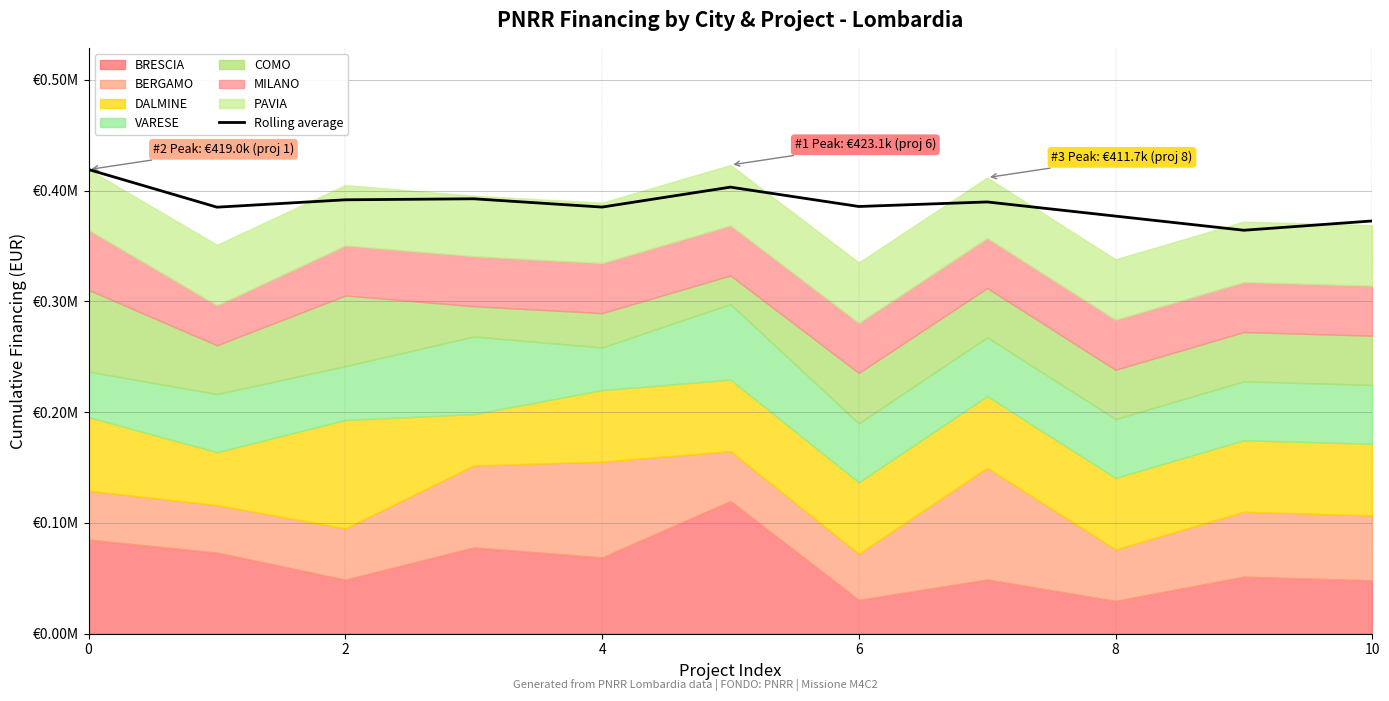

What is the change in value from 7 to 8?

-12783.6